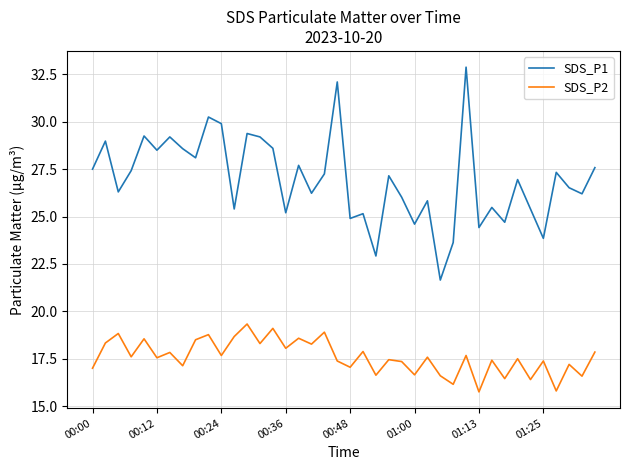

True or false: SDS_P1 and SDS_P2 intersect in this chart.

False